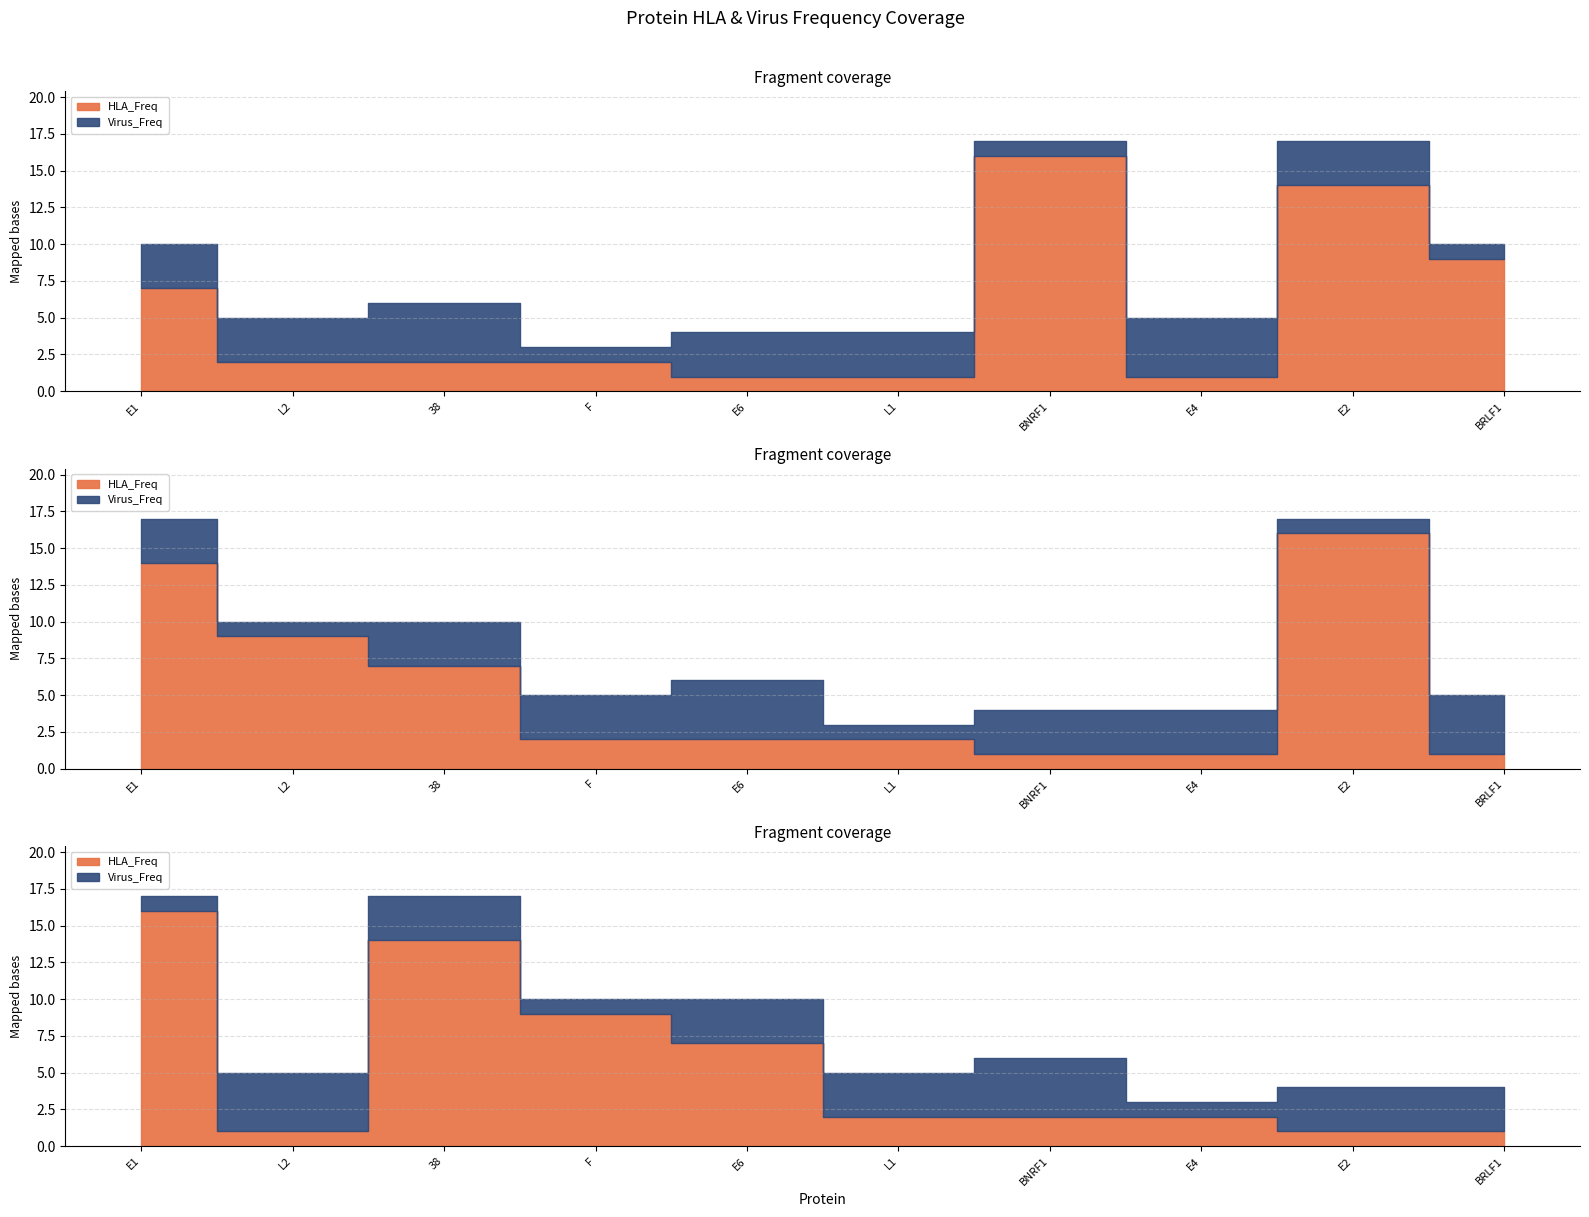

True or false: Virus_Freq has more than 1 points higher than both neighbors.

True